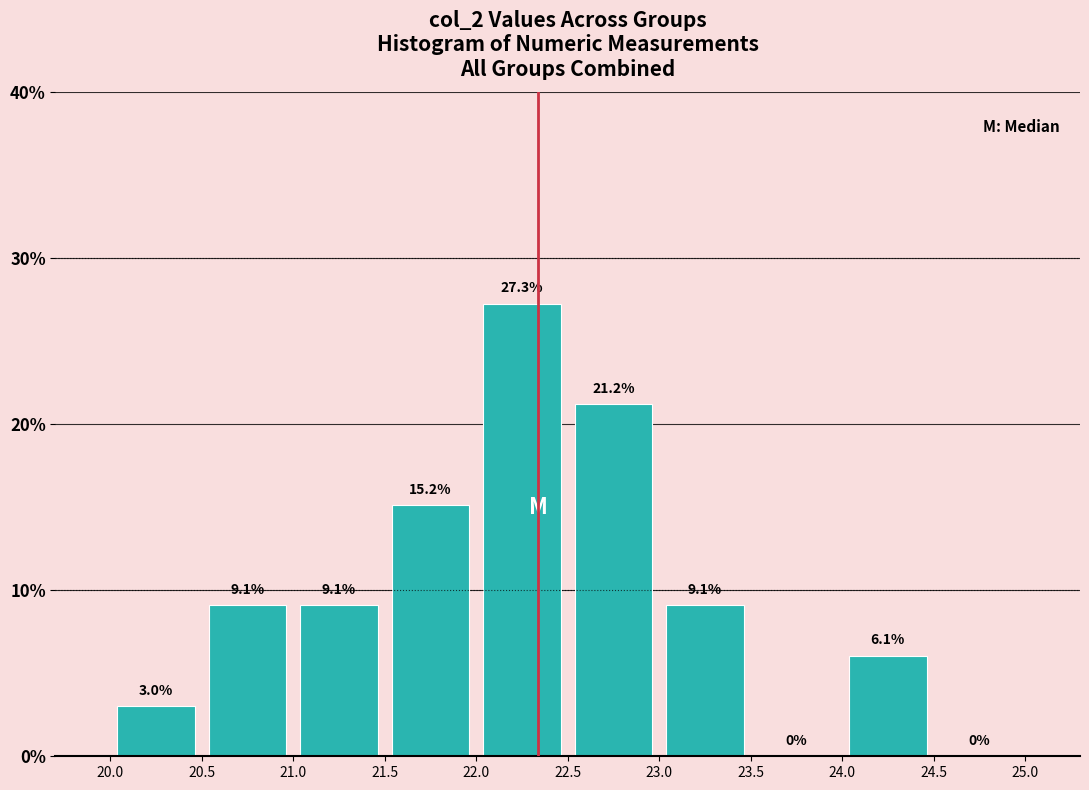

Over which range of the x-axis is the bar tallest?

22.0 to 22.5